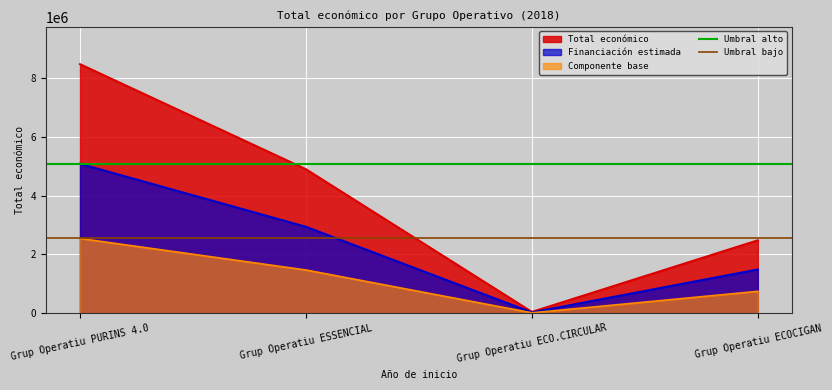

What position from the right is Grup Operatiu ESSENCIAL?

1